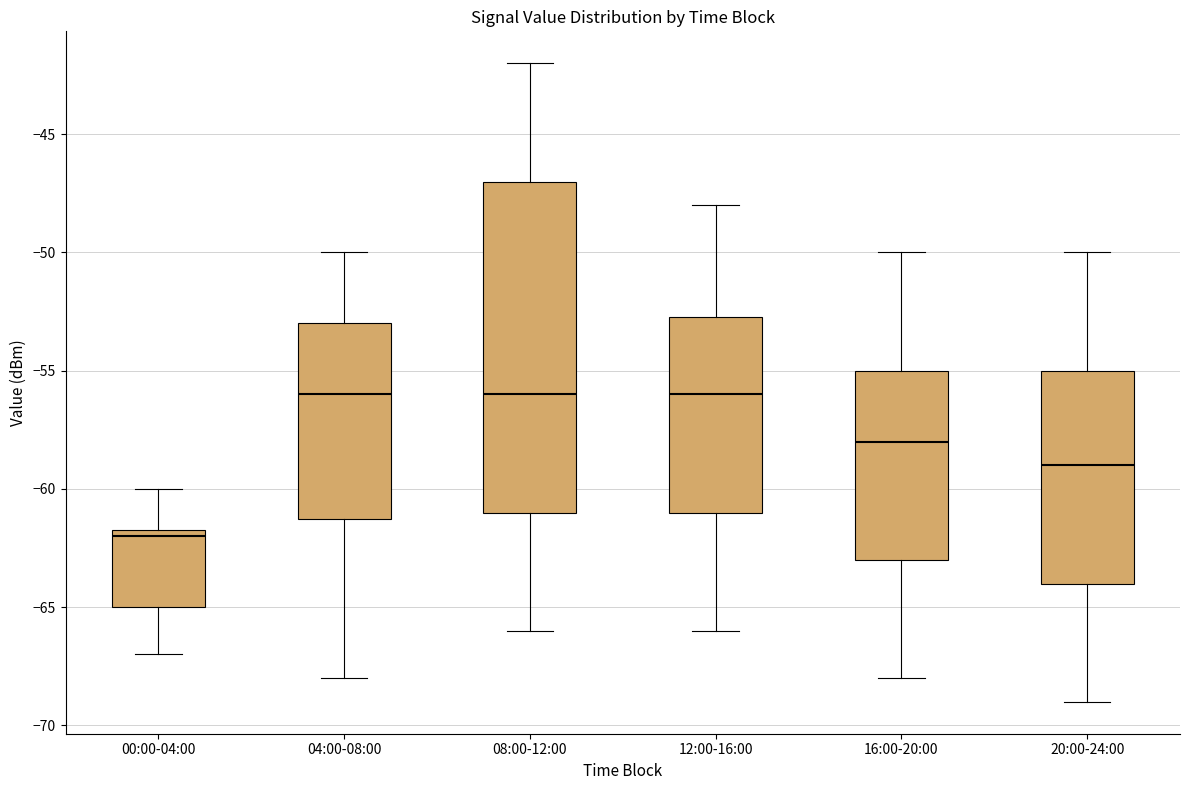

Where does the upper whisker of the box for 20:00-24:00 end on the y-axis? The values are not printed on the chart, so give them approximately, as read against the axis.

-50.0